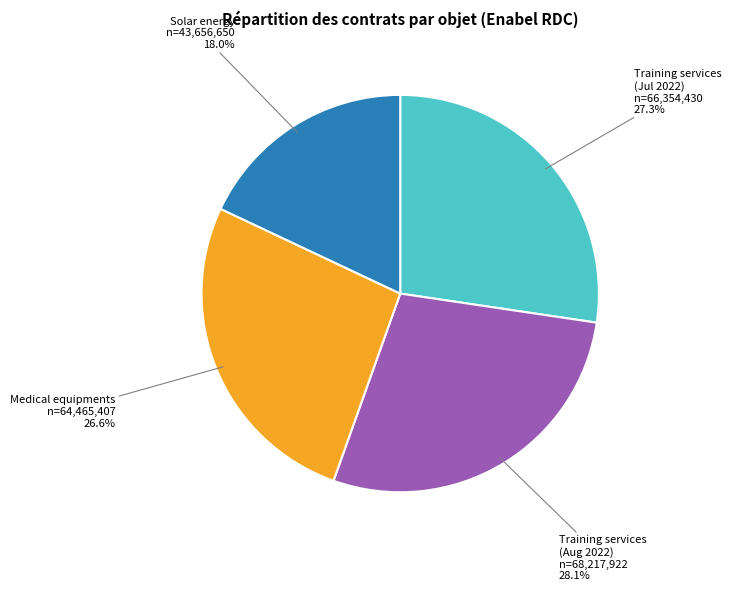

Is there a majority slice in this chart?

No